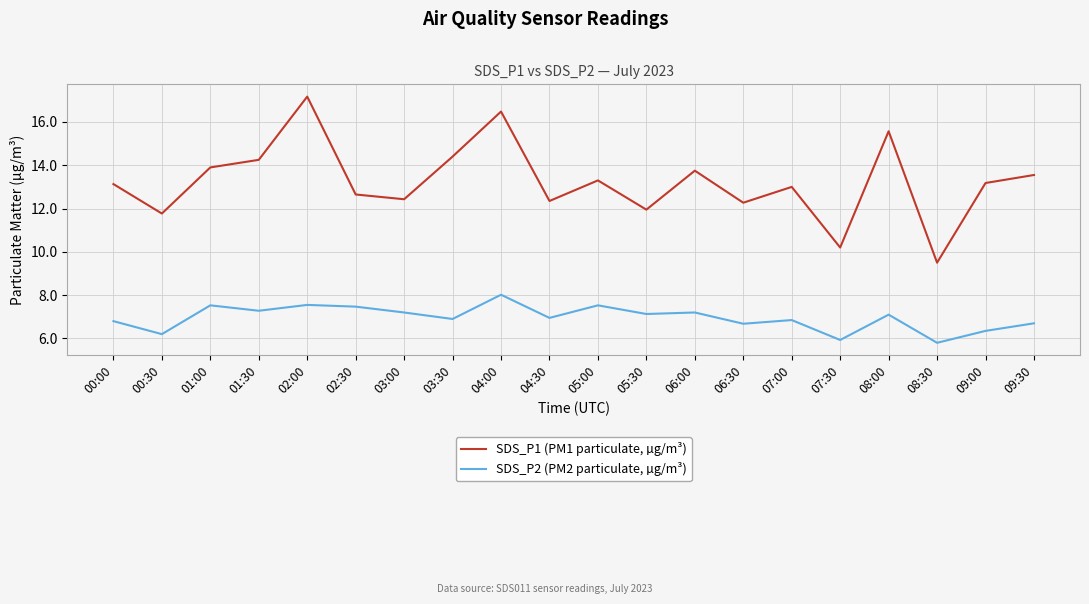

What position from the left is 04:30?

10